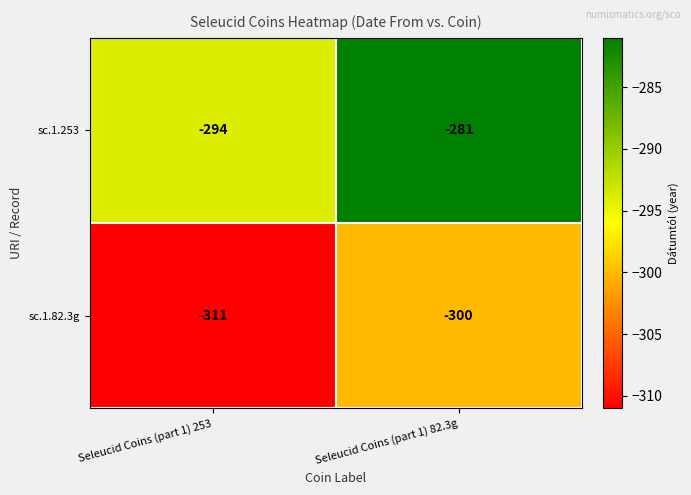

Read the sc.1.82.3g value at Seleucid Coins (part 1) 253.

-311